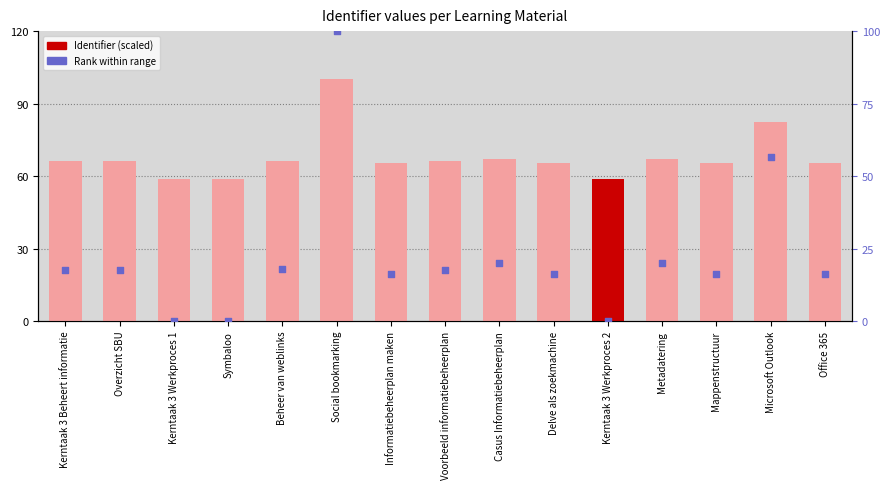

What is the total value across all series at Social bookmarking?

200.0